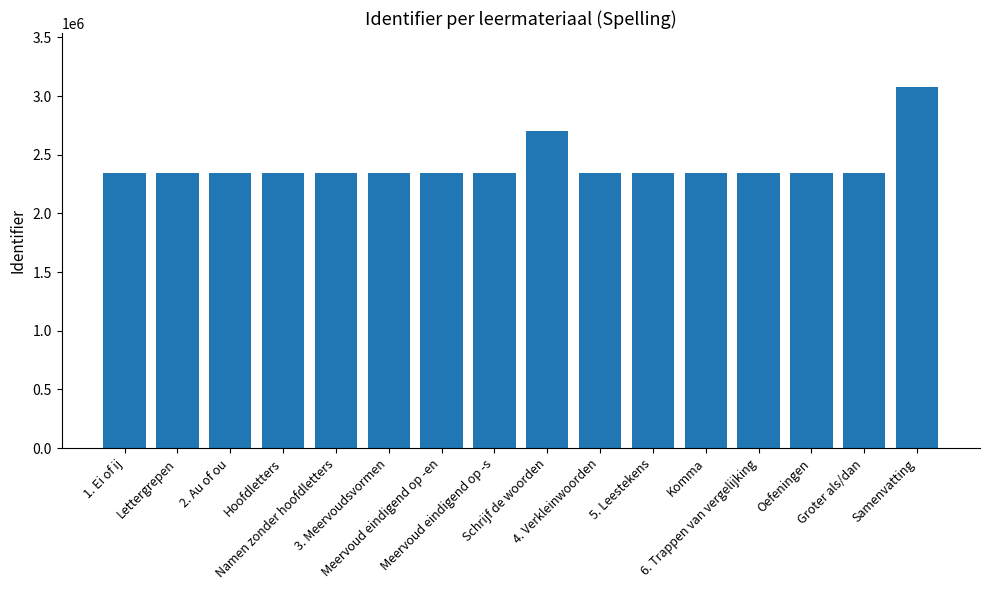

What is the label of the 5th bar from the right?

Komma